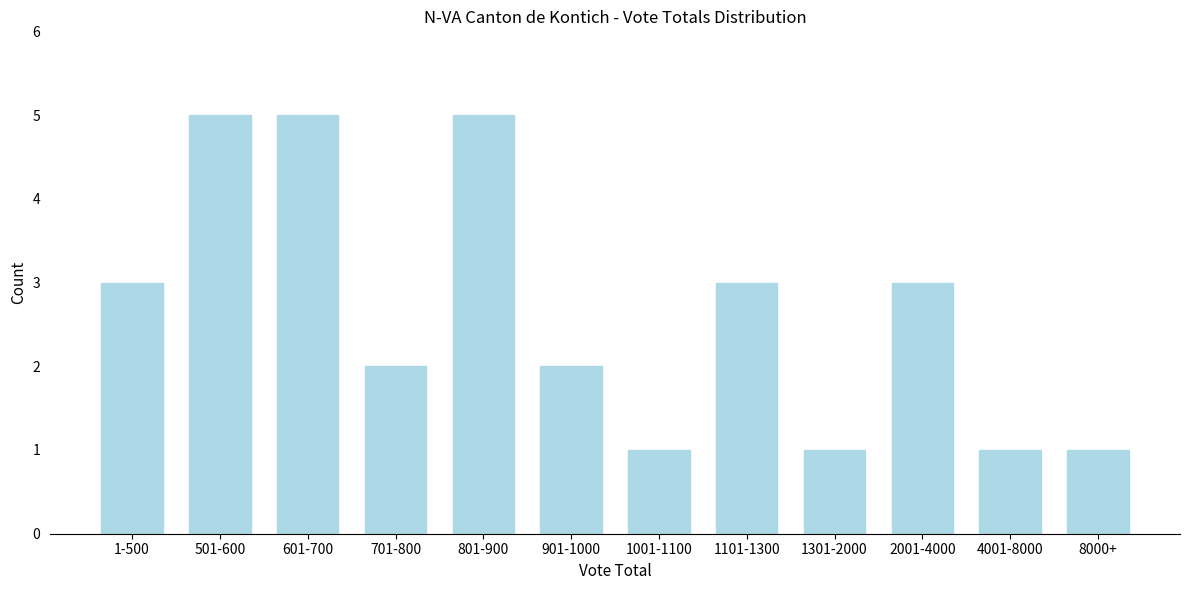

Reading left to right, transcribe all the data shown in this chart.

1-500=3	501-600=5	601-700=5	701-800=2	801-900=5	901-1000=2	1001-1100=1	1101-1300=3	1301-2000=1	2001-4000=3	4001-8000=1	8000+=1